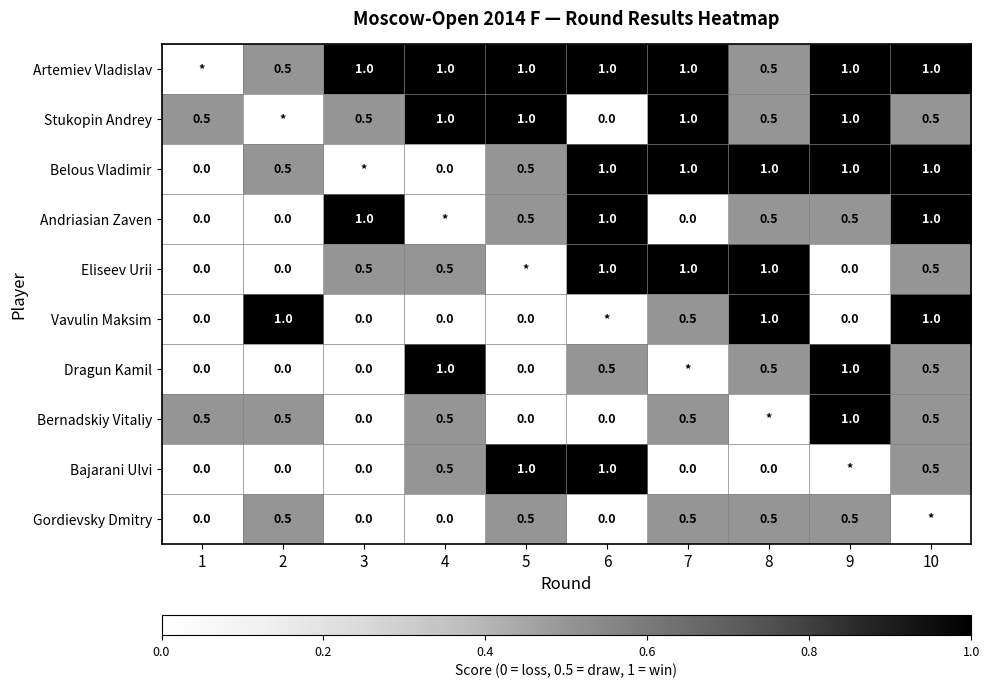

True or false: Eliseev Urii has a value of 0.5 at 4.

True